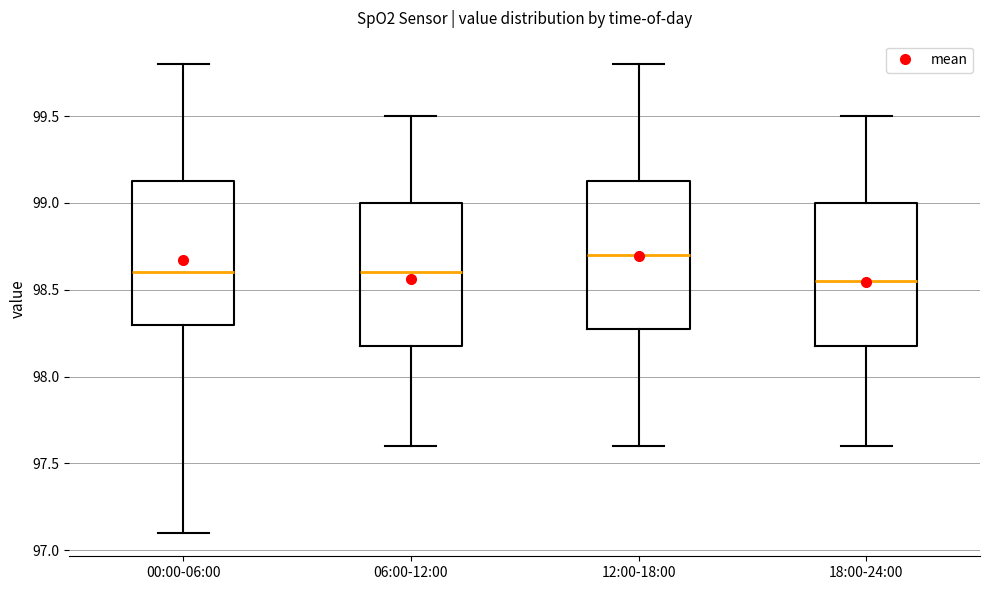

Where does the upper whisker of the box for 12:00-18:00 end on the y-axis? The values are not printed on the chart, so give them approximately, as read against the axis.

99.80